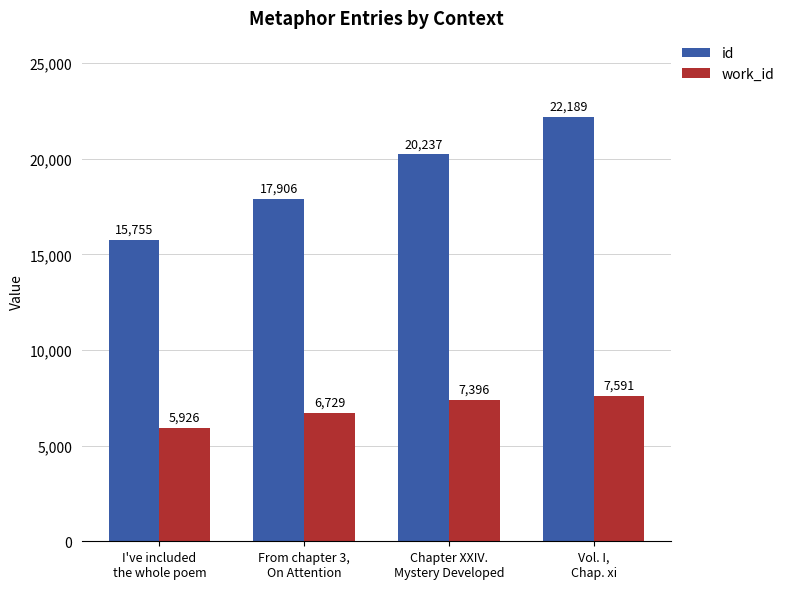

What is the sum of the id values at Vol. I,
Chap. xi and Chapter XXIV.
Mystery Developed?

42426